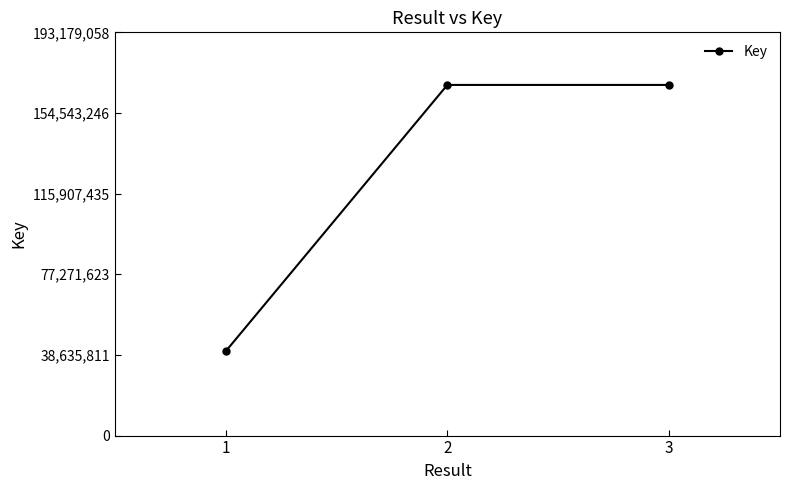

How many data points are less than 167981666?

1